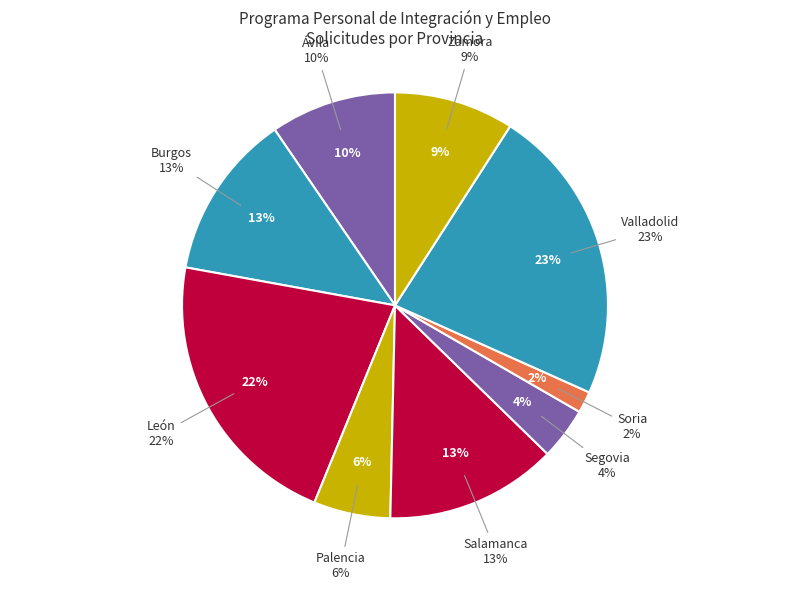

What is the ratio of the value at Valladolid to the value at Ávila?

2.4